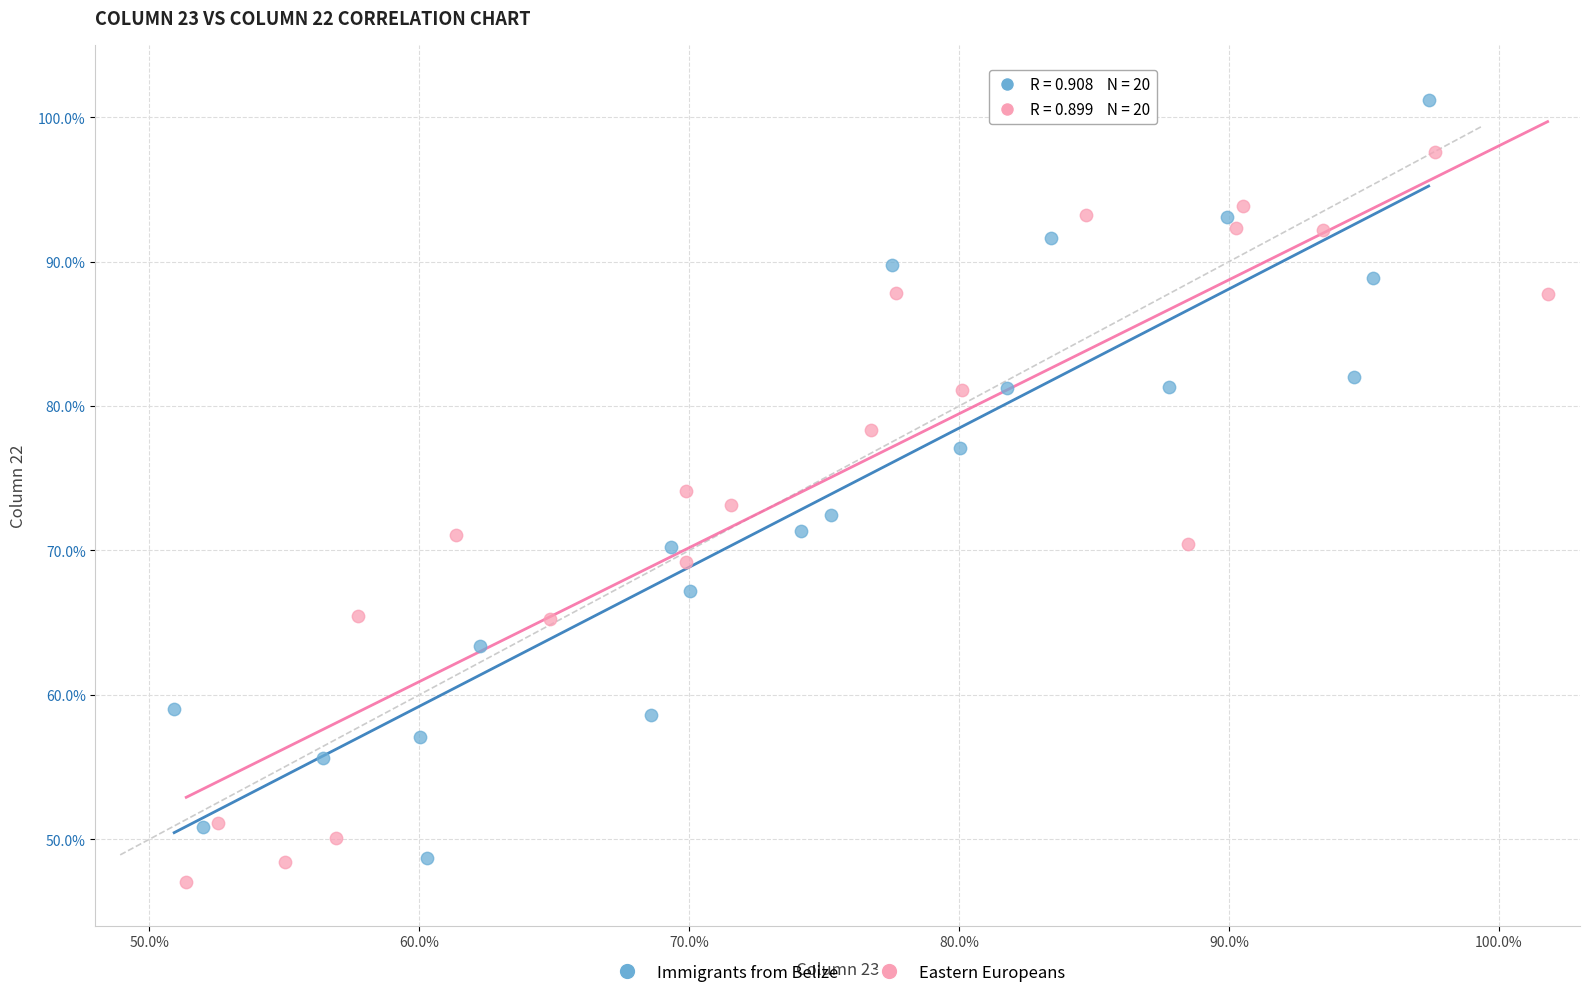

Which series contains the highest Y value?

Immigrants from Belize